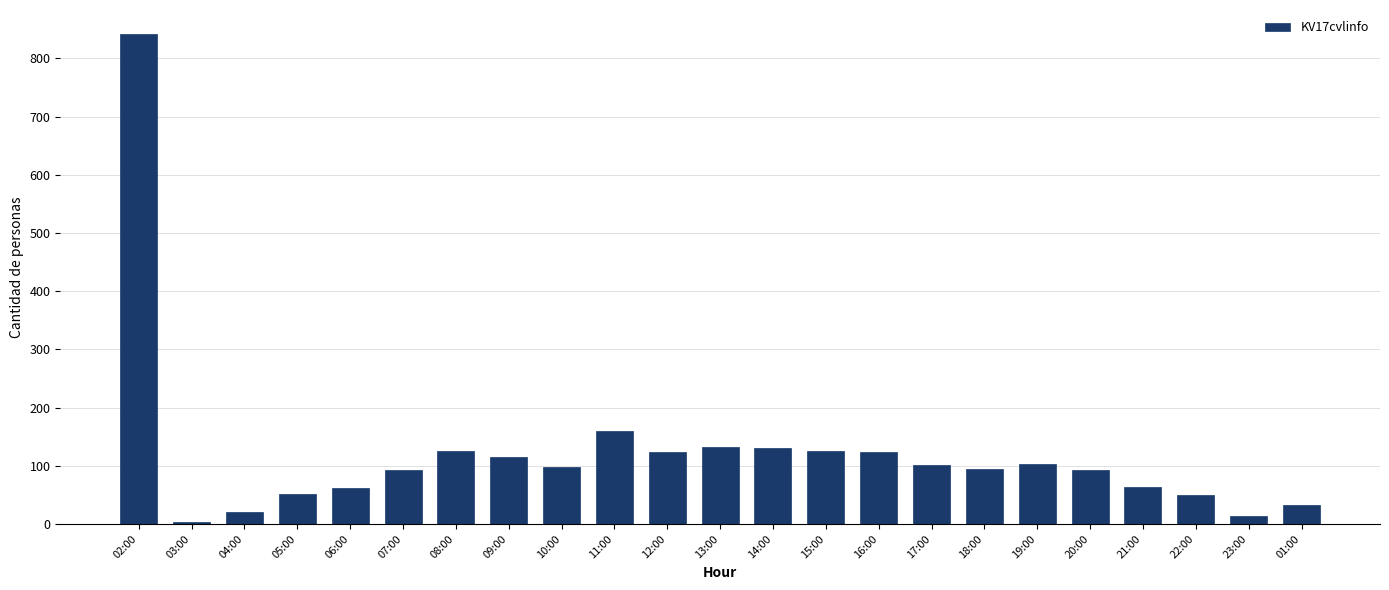

Where is the data nearest to the value 422?

11:00